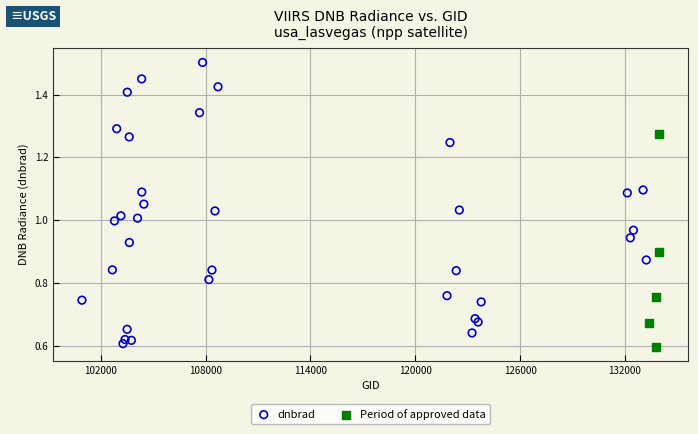

Which series reaches the maximum Y coordinate?

dnbrad